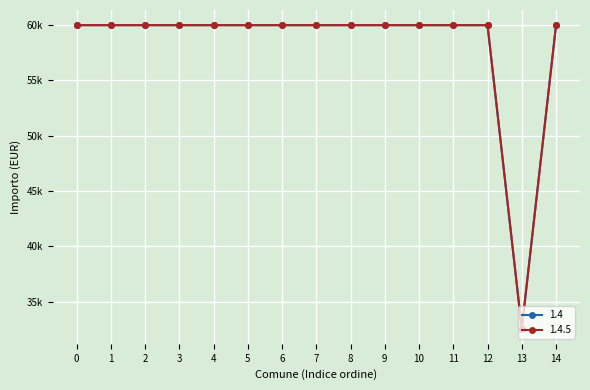

True or false: 1.4.5 and 1.4 cross at least once.

False